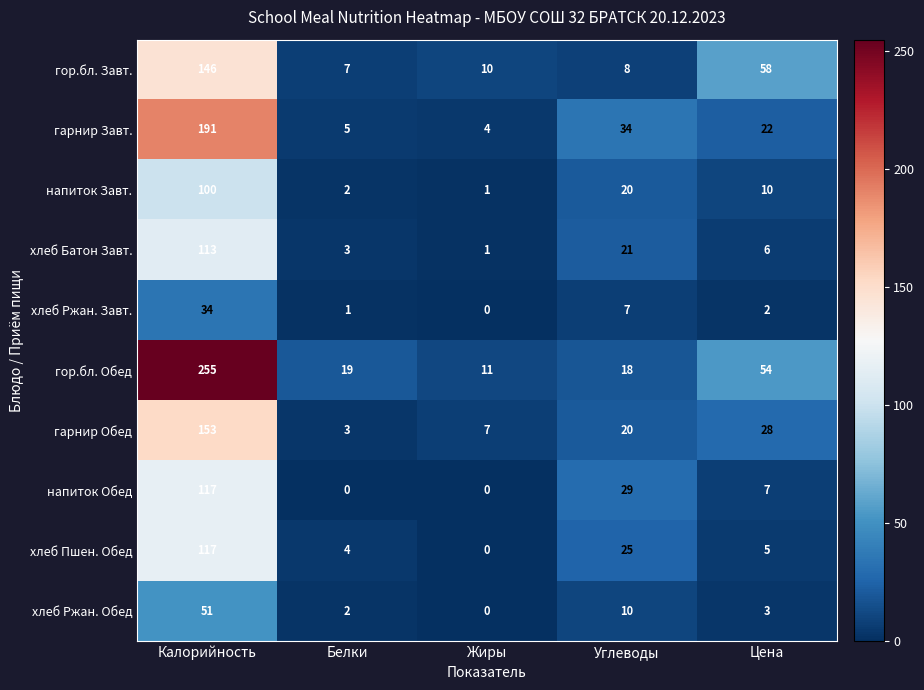

Is it true that гор.бл. Обед equals 18 at Углеводы?

True